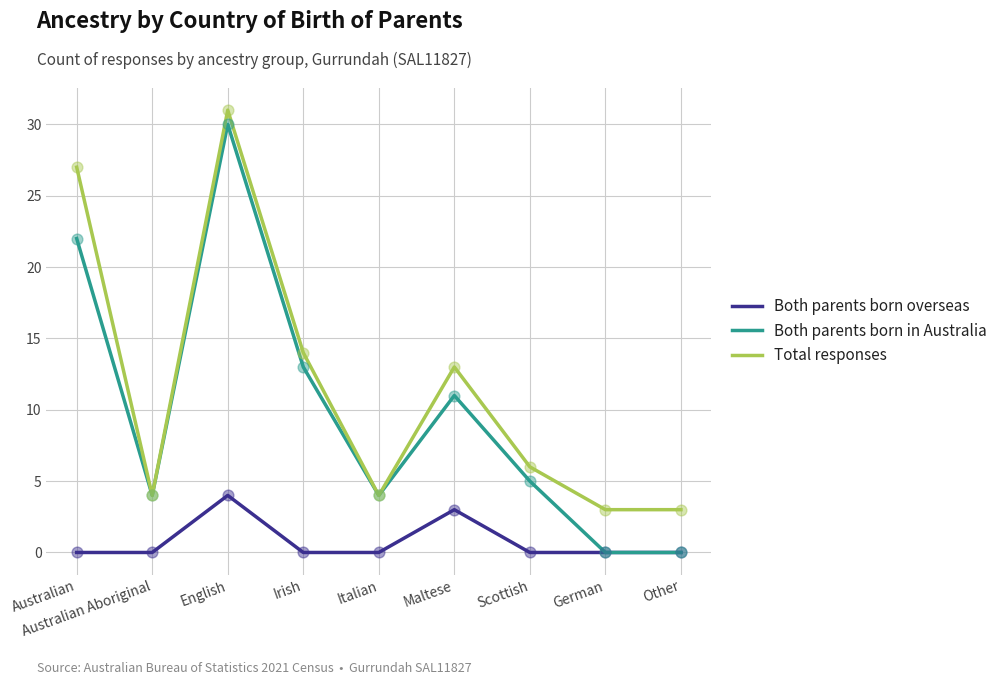

What are all the series names shown in the legend?

Both parents born overseas, Both parents born in Australia, Total responses